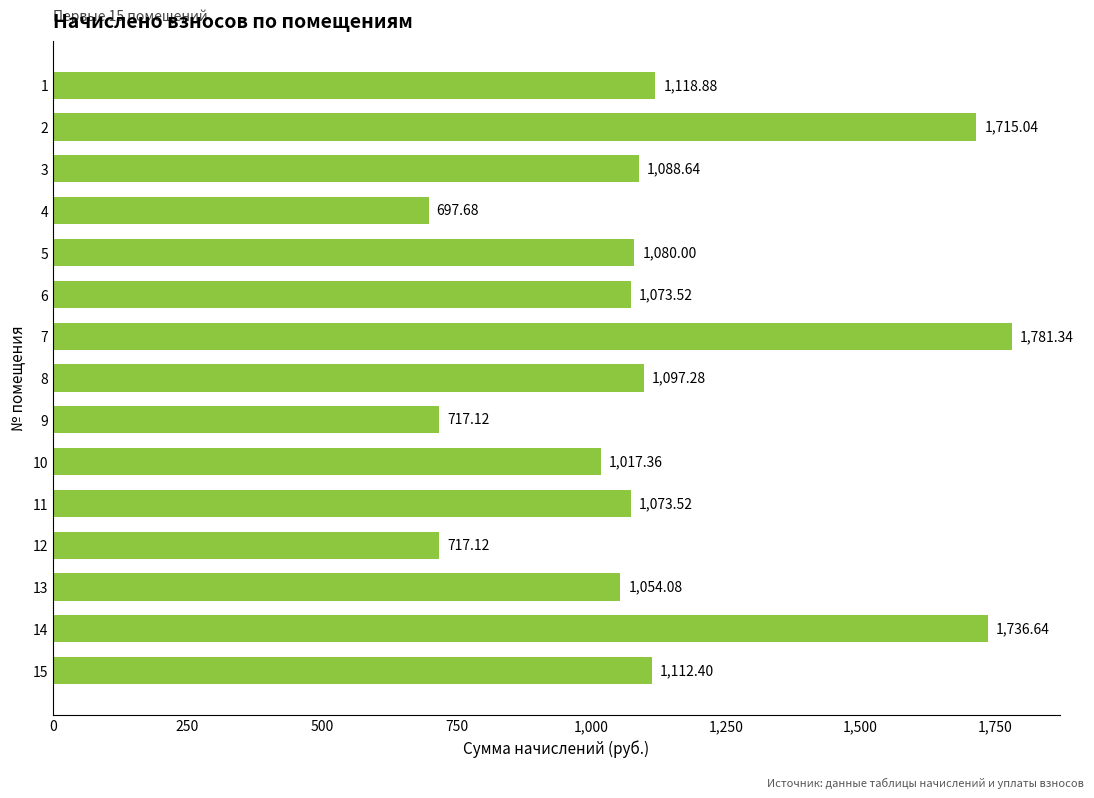

What is the sum of all values?

17080.6